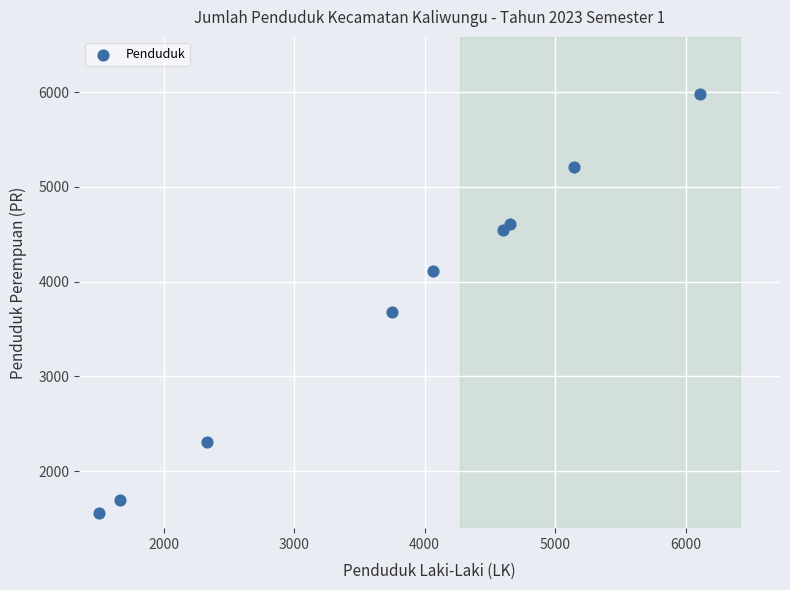

What is the average Y value?

3744